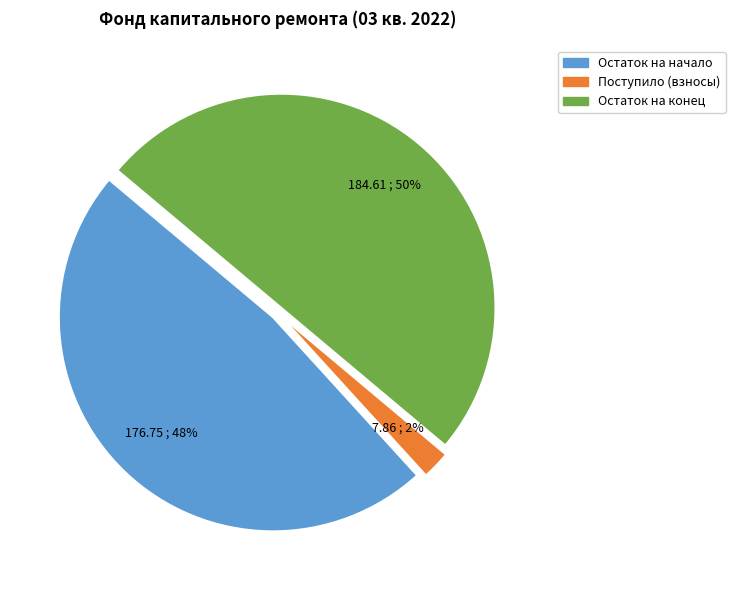

To the nearest percent, what is the difference between the largest and smallest slice percentages?

48%